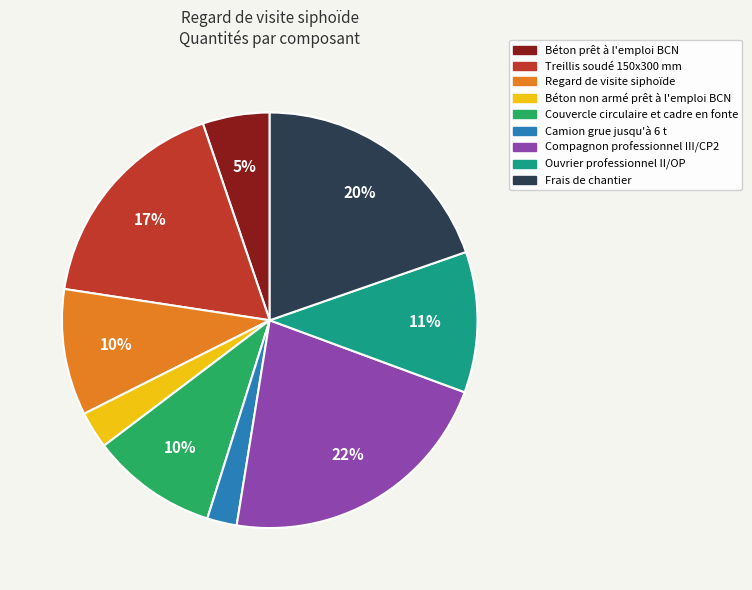

The Frais de chantier slice represents 20% of the pie. True or false?

True